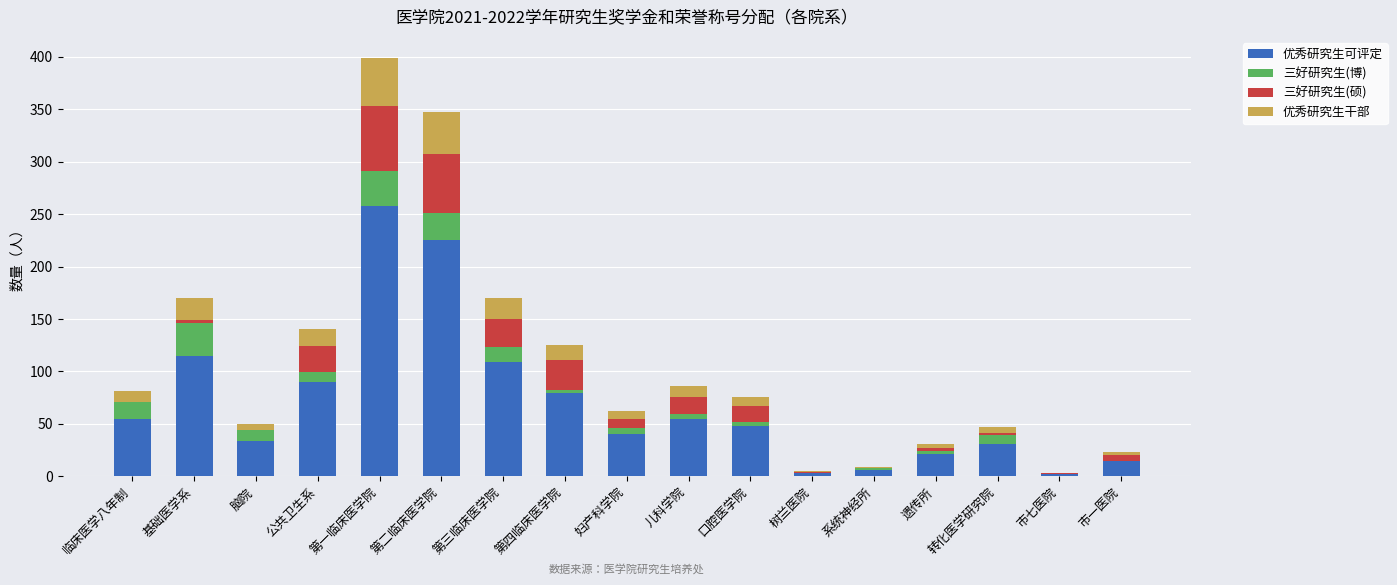

What is the maximum value for 优秀研究生可评定?

258